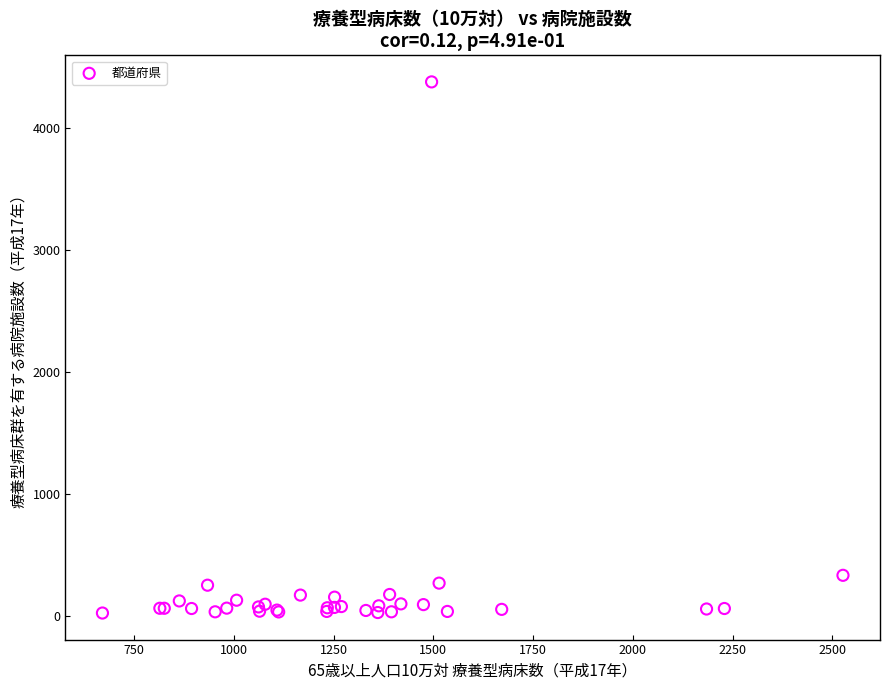

What Y value in the scatter plot is closest to 2198?

331